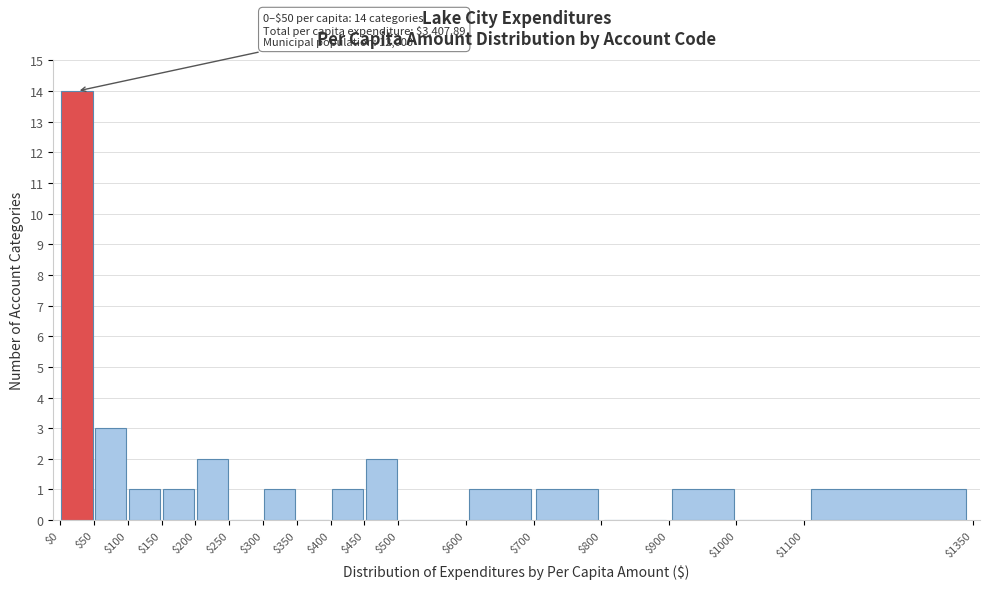

Which range on the x-axis has the tallest bar?

$0 to $50